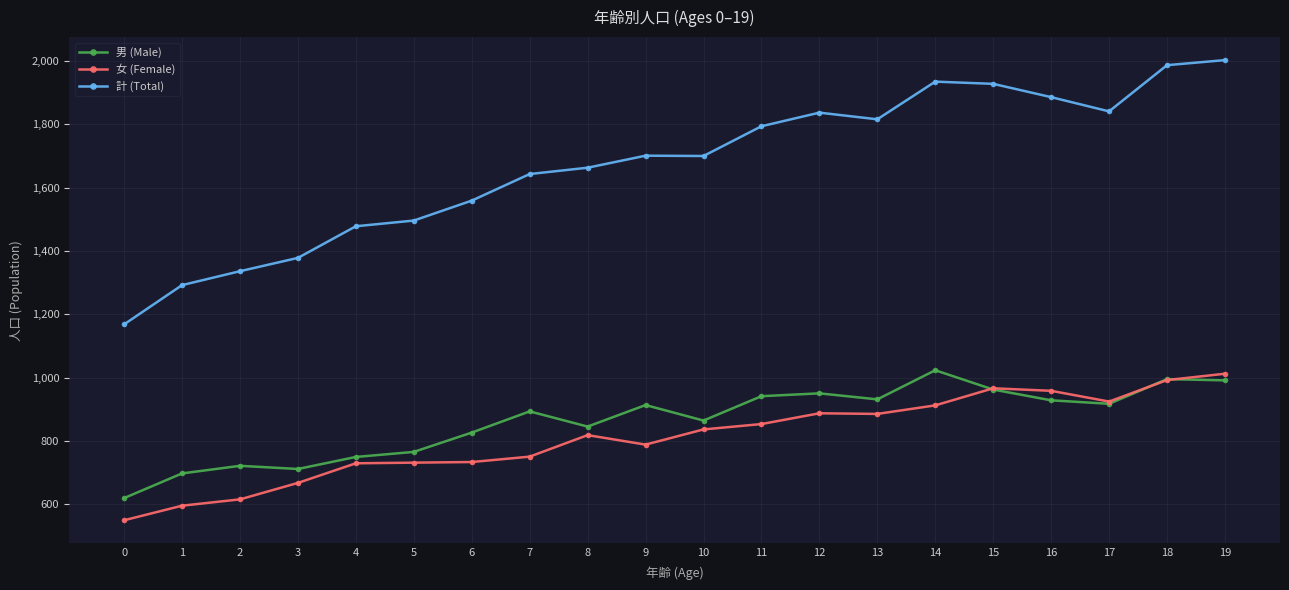

Which series has the largest total across all categories?

計 (Total)